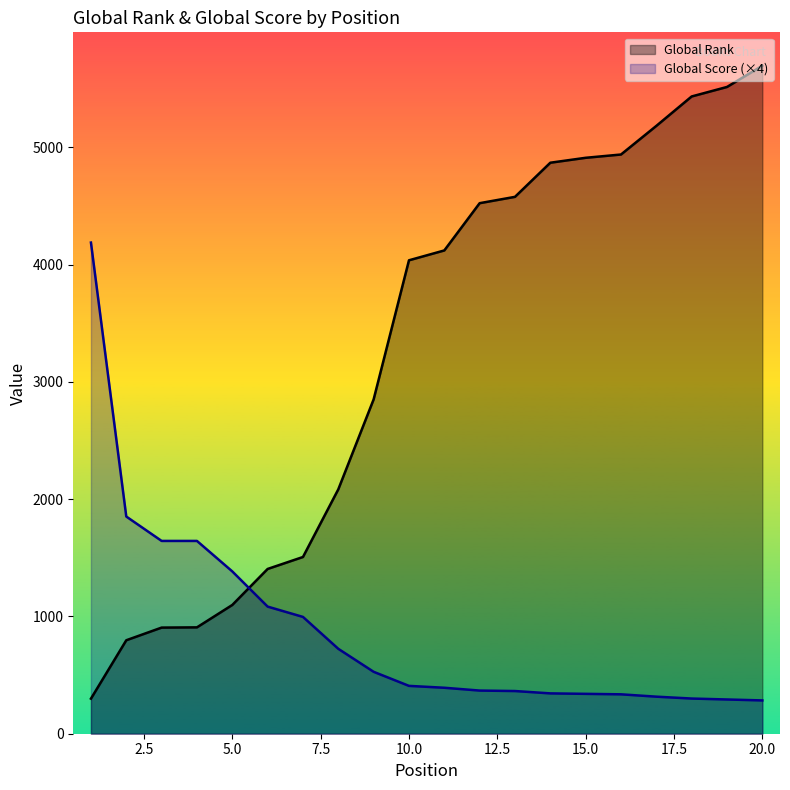

What is the smallest value displayed?

284